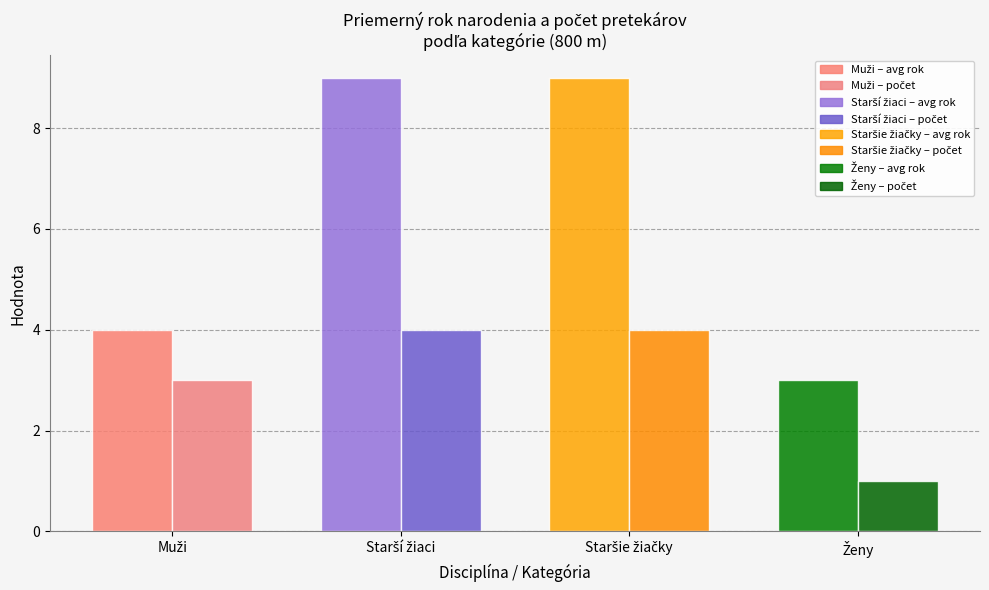

How many bars are there in each group?

2